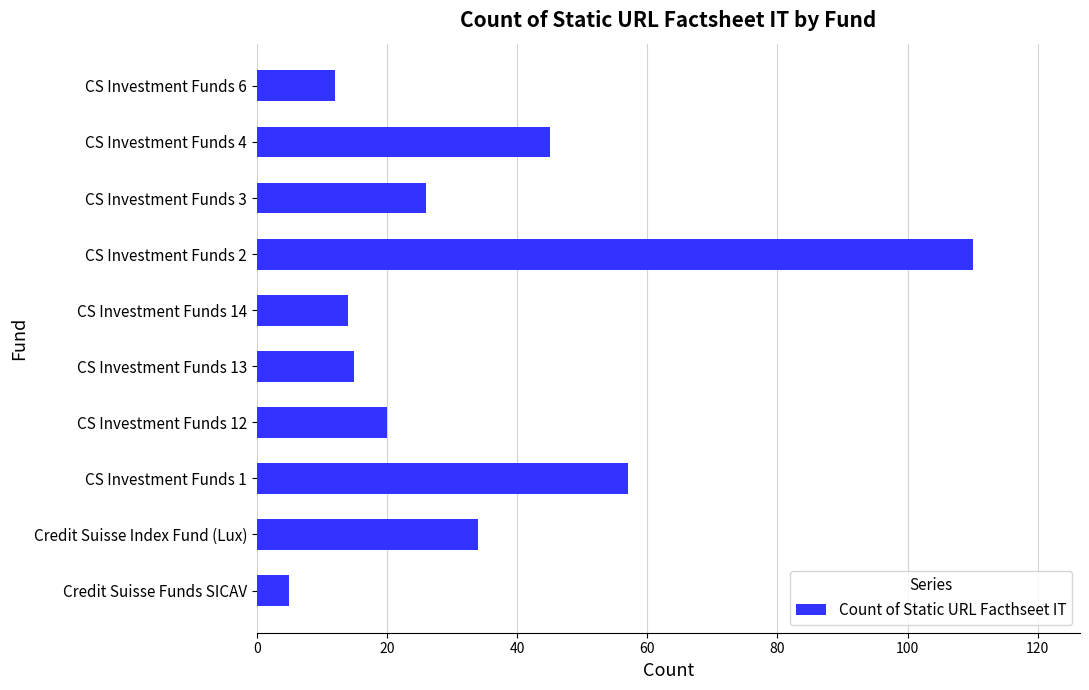

What is the difference between the maximum and minimum values?

105